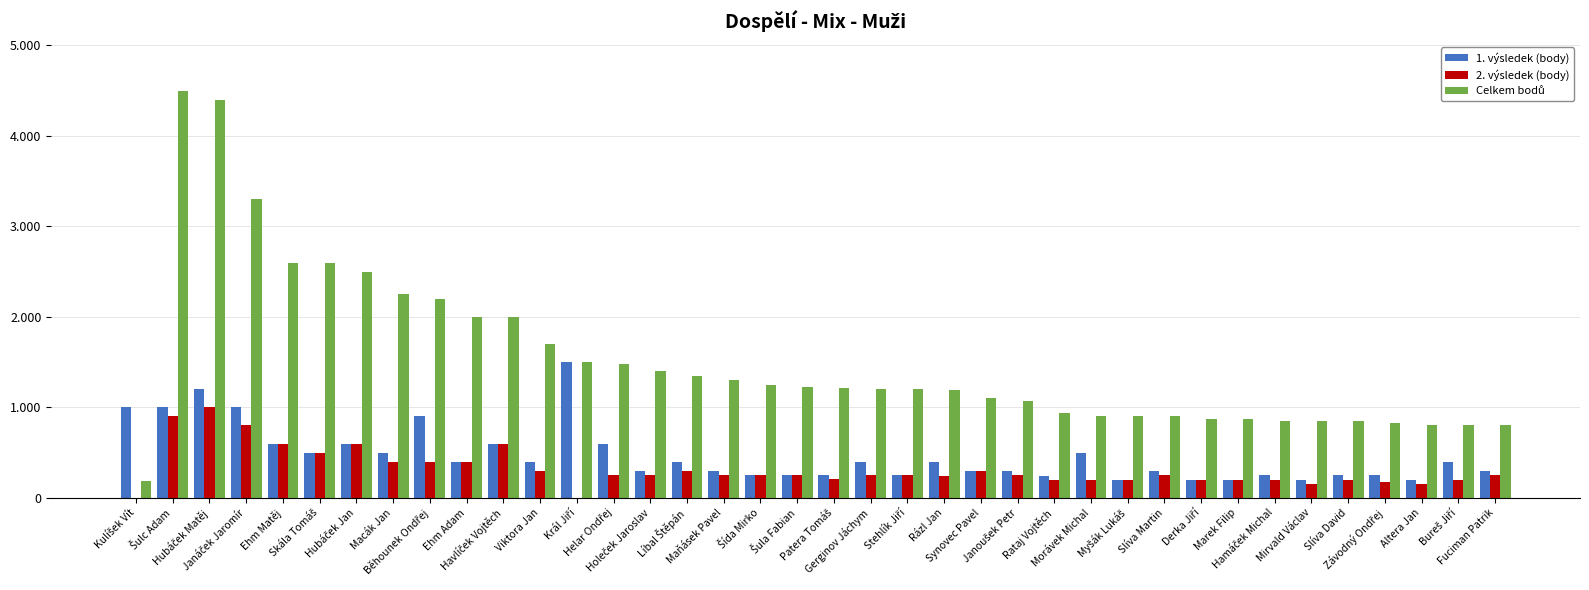

Where is 1. výsledek (body) nearest to the value 850?

Běhounek Ondřej